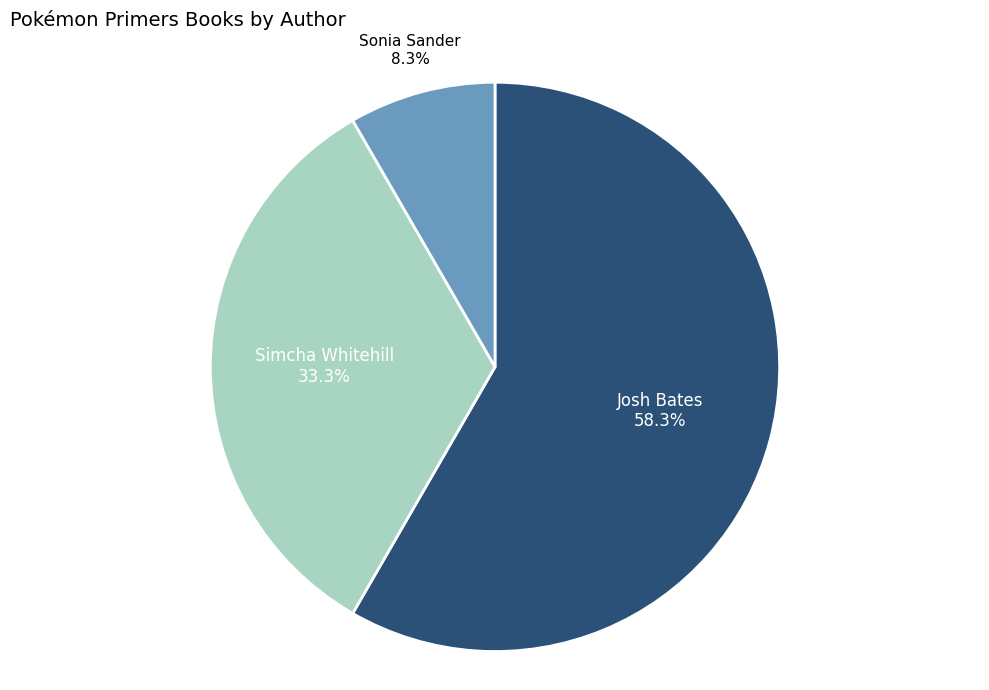

To the nearest percent, what is the average slice percentage?

33%